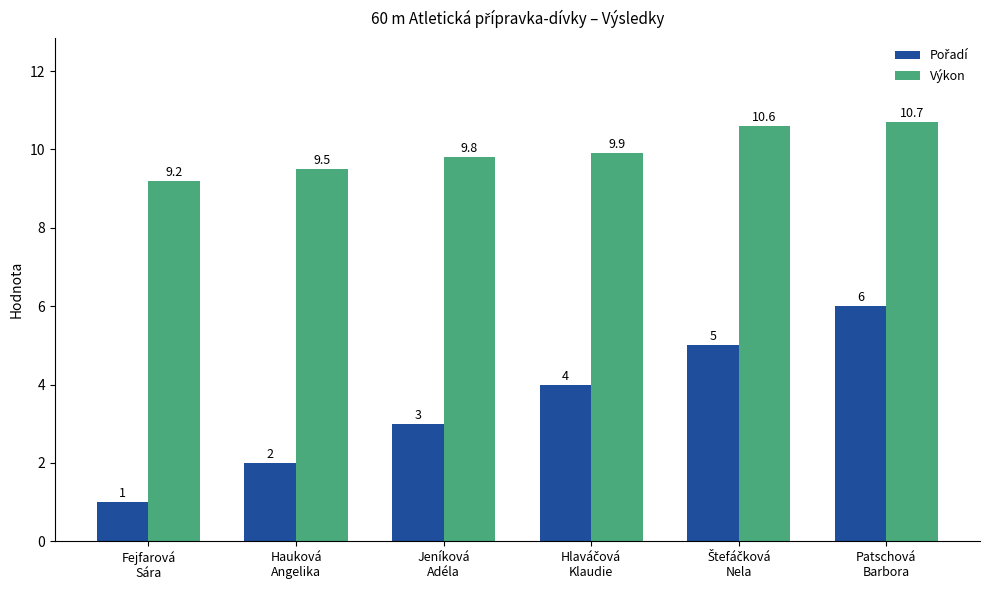

How many bars are there in each group?

2